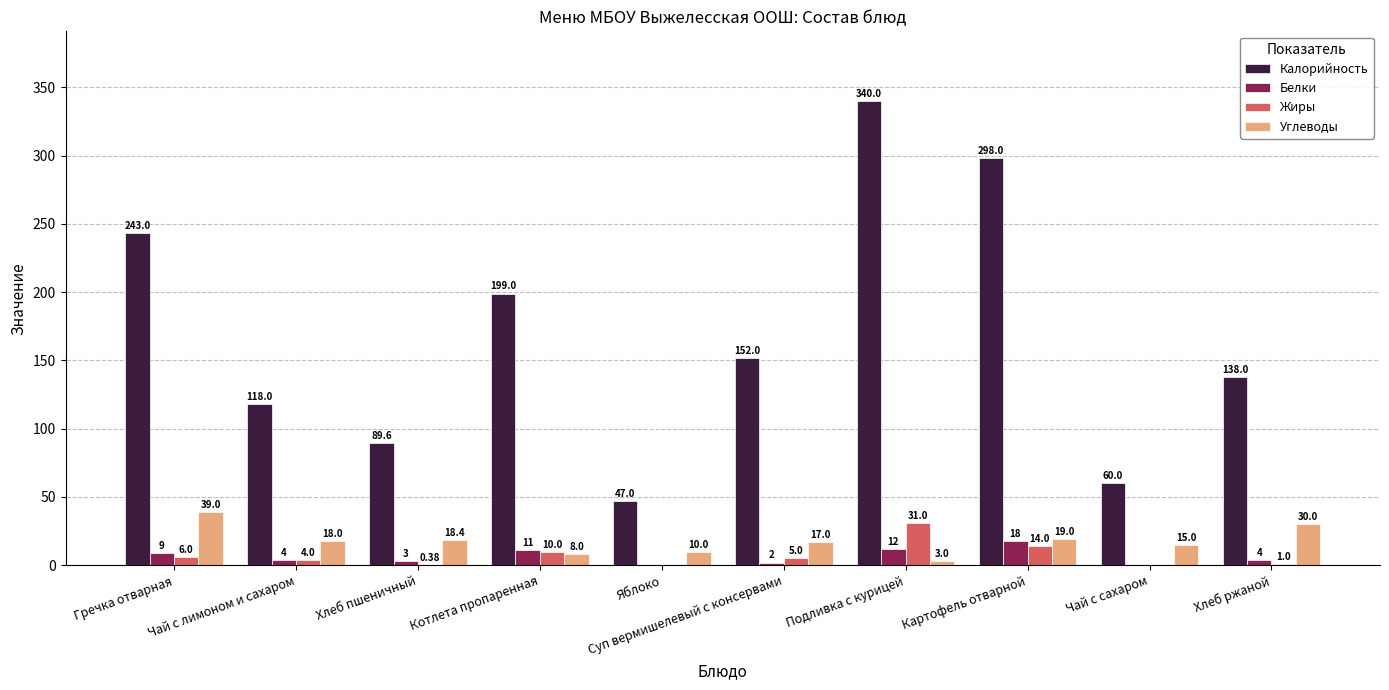

Which series has the widest spread of values?

Калорийность